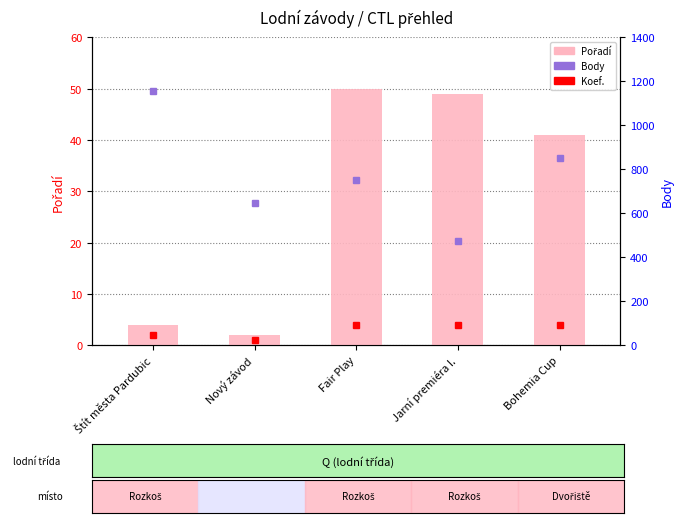

Reading right to left, transcribe all the data shown in this chart.

Pořadí: 41	49	50	2	4
Body: 850	473	749	645	1156